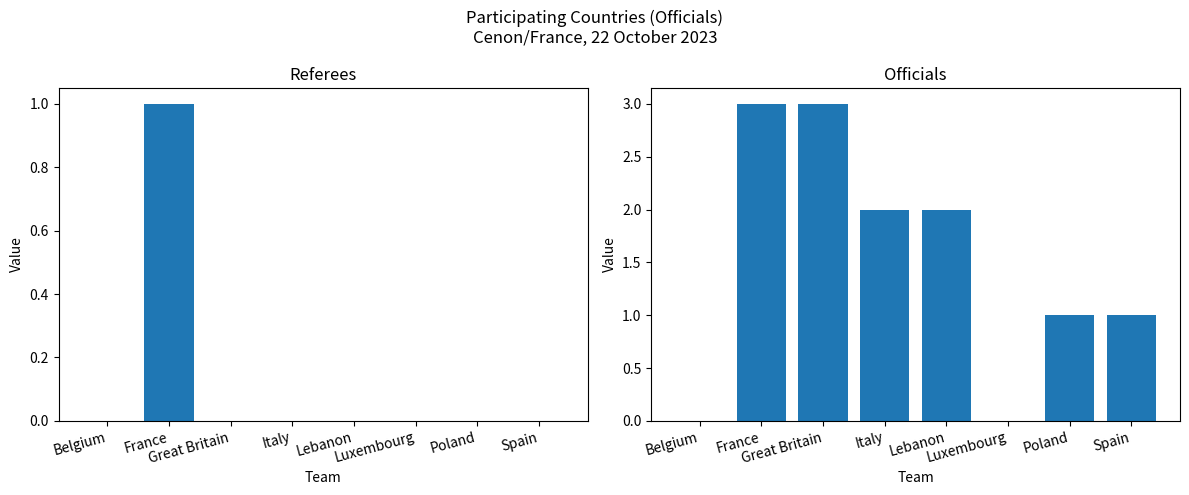

What is the value of the Officials bar at the 3rd from the left?

3